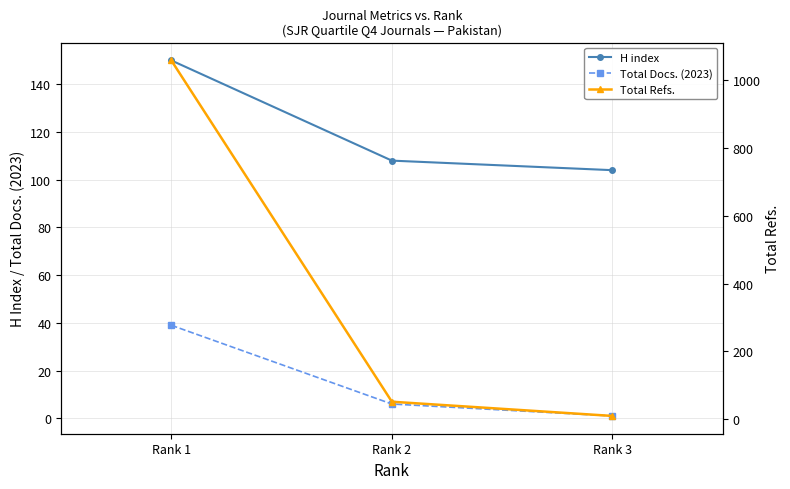

What is the difference between the maximum and minimum values in the H index series?

46